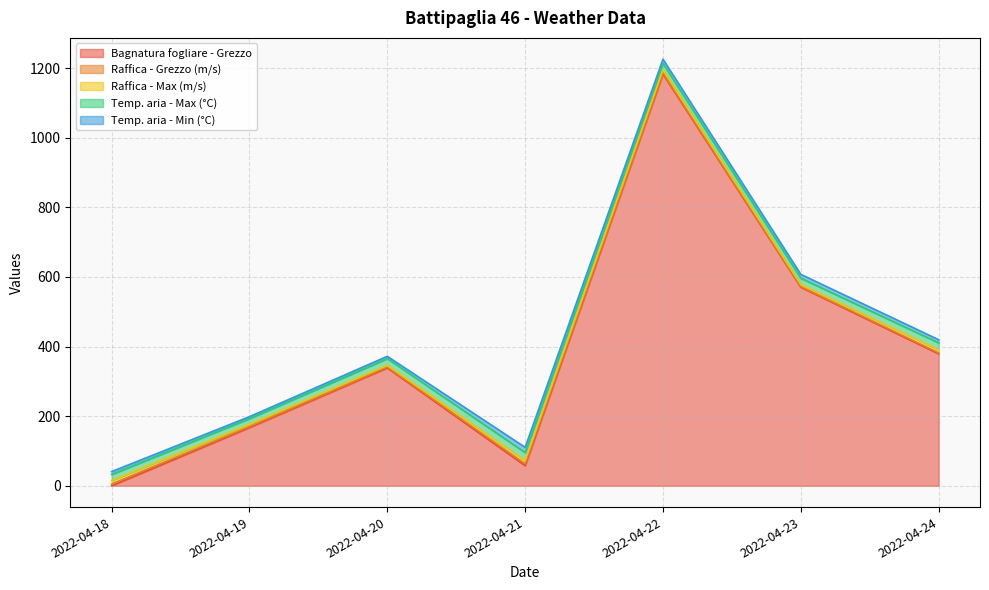

Reading right to left, extract all data points from this chart.

Bagnatura fogliare - Grezzo: 2022-04-24=379.1	2022-04-23=570.5	2022-04-22=1183.1	2022-04-21=57.9	2022-04-20=338.7	2022-04-19=167.3	2022-04-18=0.0
Raffica - Grezzo (m/s): 2022-04-24=2.7	2022-04-23=2.0	2022-04-22=3.2	2022-04-21=5.1	2022-04-20=2.3	2022-04-19=2.8	2022-04-18=5.0
Raffica - Max (m/s): 2022-04-24=8.8	2022-04-23=5.6	2022-04-22=9.2	2022-04-21=9.0	2022-04-20=4.9	2022-04-19=6.5	2022-04-18=9.9
Temp. aria - Max (°C): 2022-04-24=20.0	2022-04-23=18.3	2022-04-22=18.1	2022-04-21=23.4	2022-04-20=19.5	2022-04-19=16.4	2022-04-18=17.7
Temp. aria - Min (°C): 2022-04-24=9.0	2022-04-23=11.0	2022-04-22=11.9	2022-04-21=15.0	2022-04-20=6.5	2022-04-19=5.5	2022-04-18=8.1